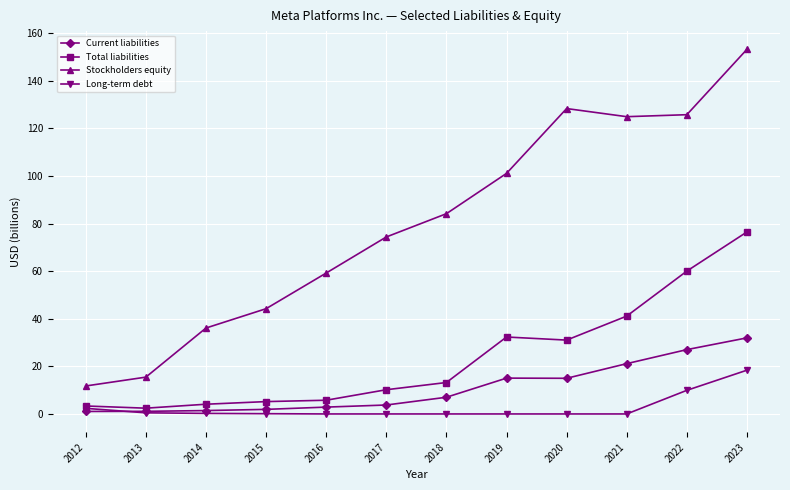

Which series has the largest total across all categories?

Stockholders equity